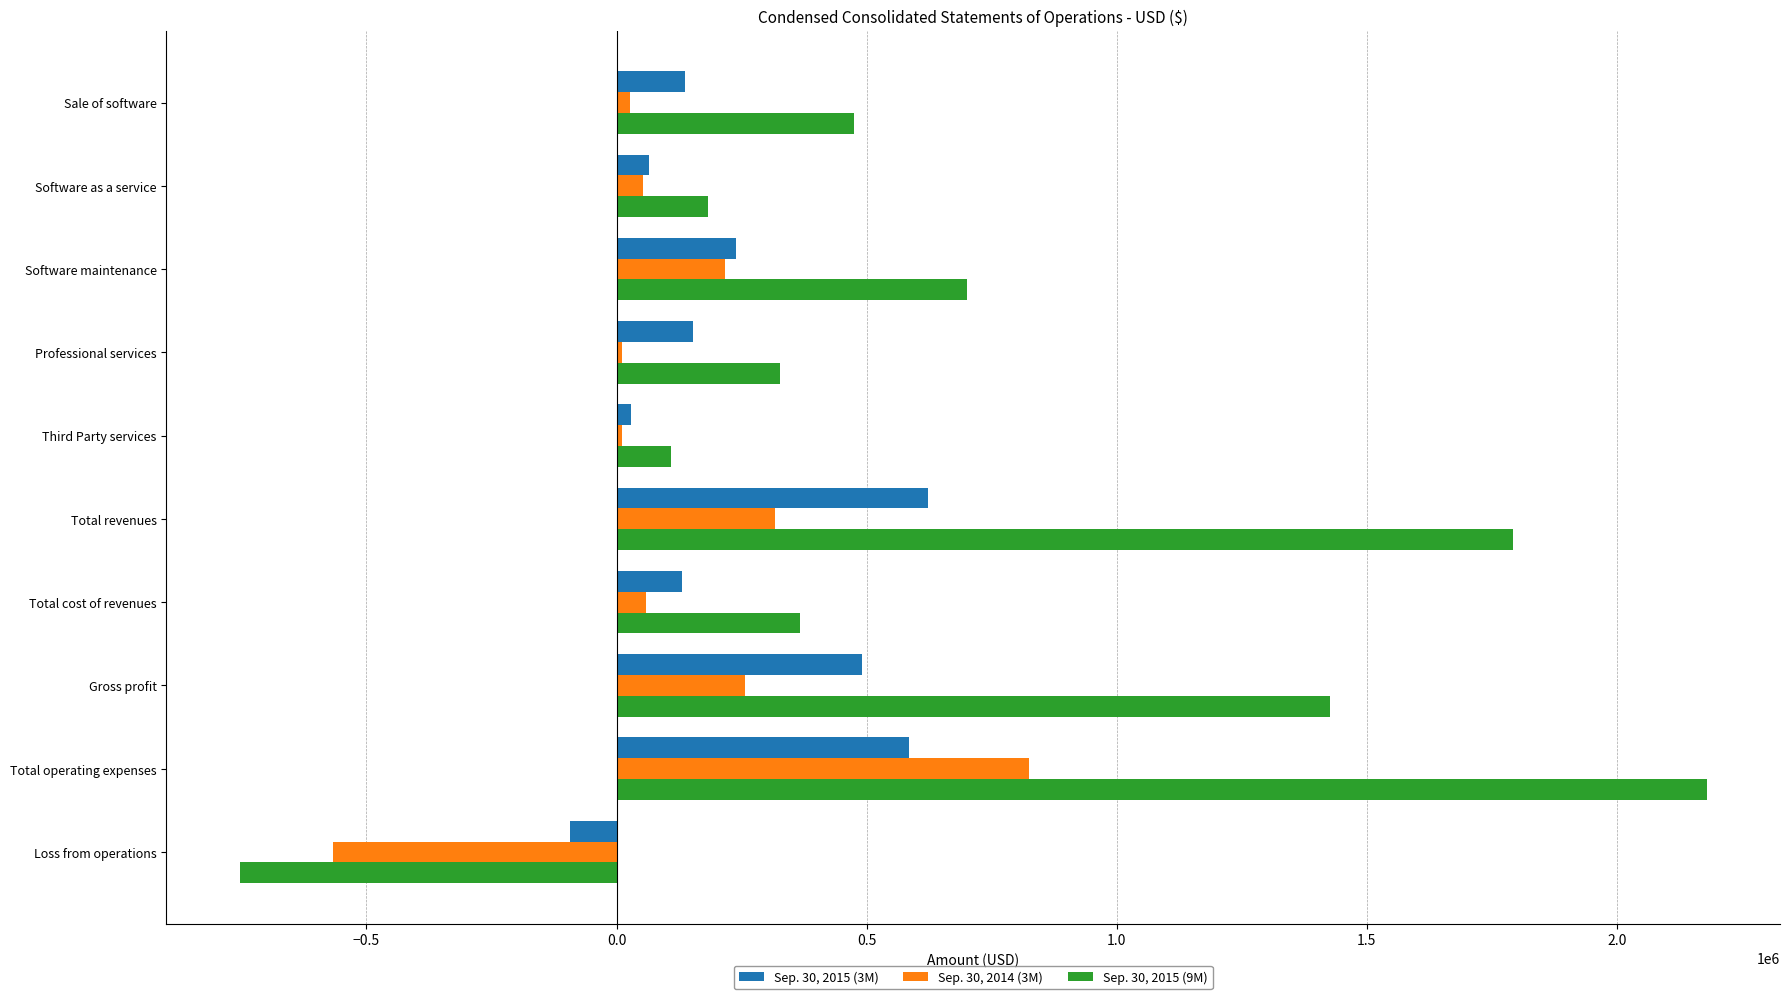

How many categories are shown in the chart?

10